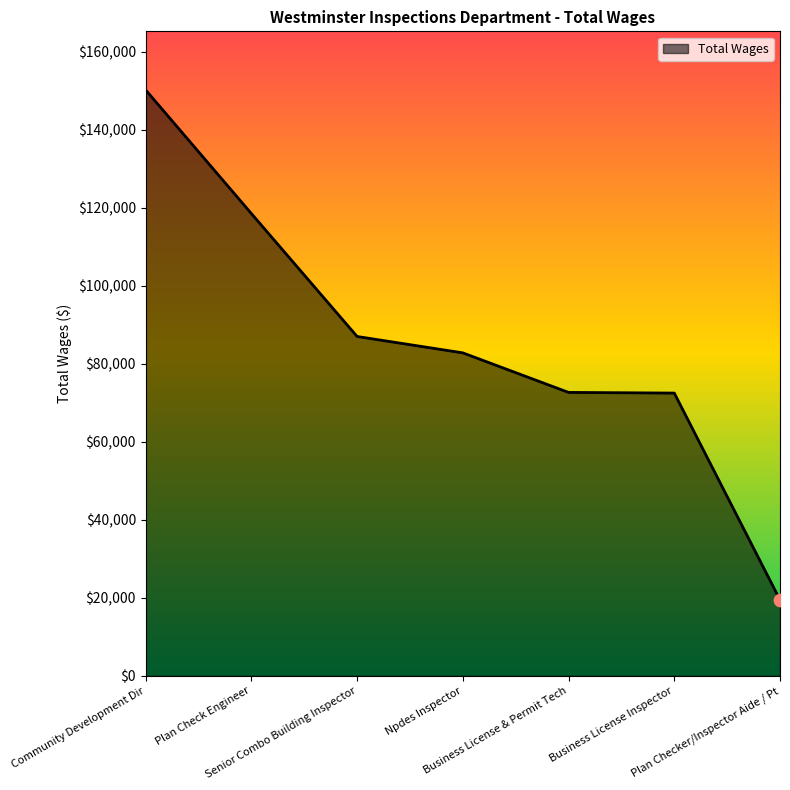

Between Community Development Dir and Plan Checker/Inspector Aide / Pt, which is larger?

Community Development Dir